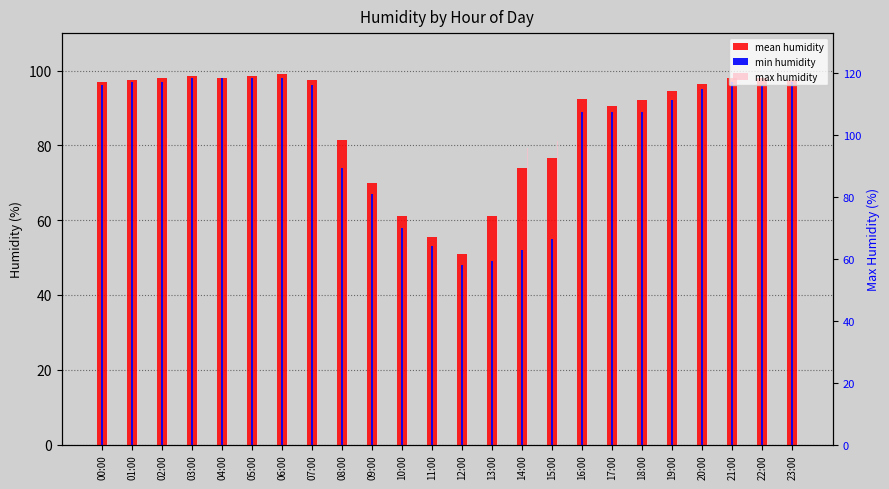

The mean humidity series shows 98.0 at 04:00. True or false?

True